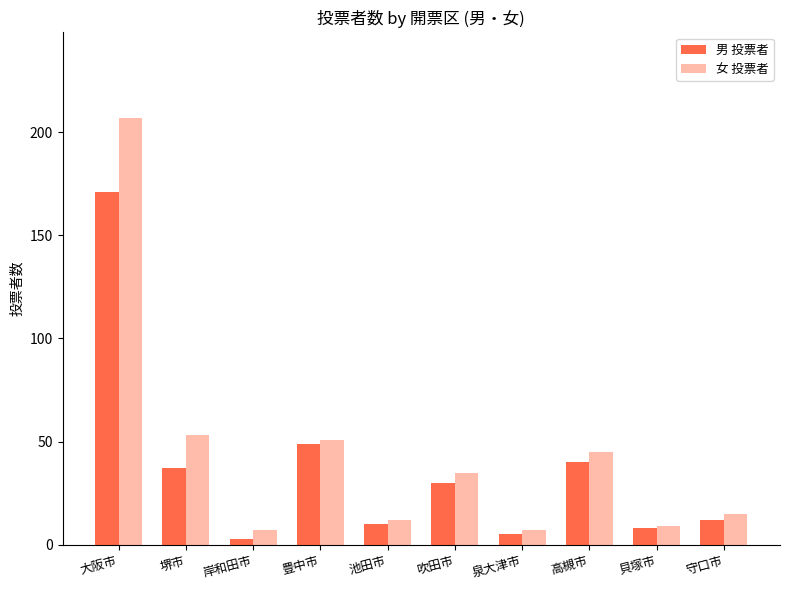

How many distinct data groups are displayed?

2